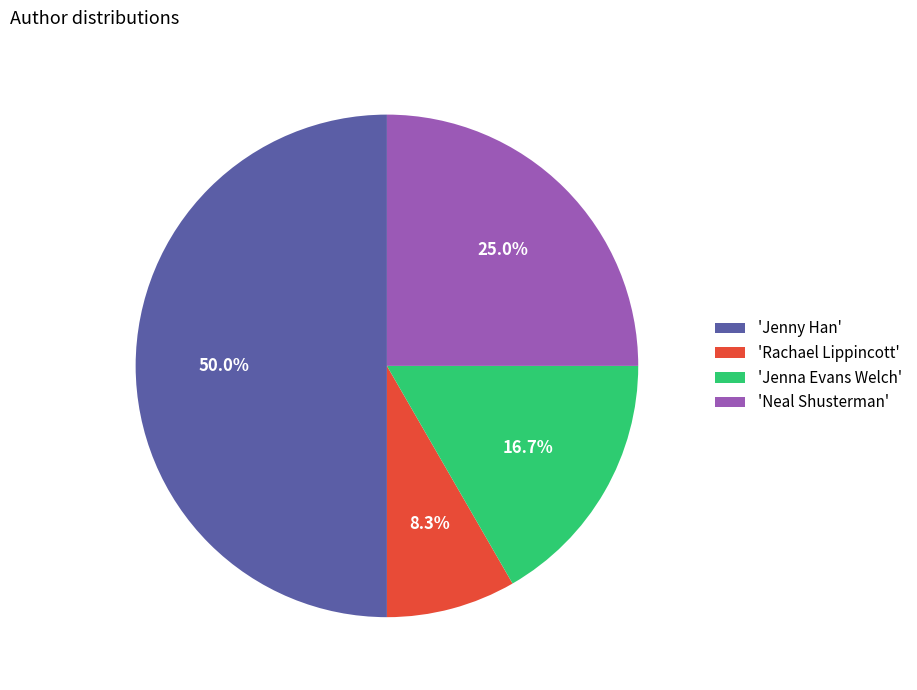

What is the total percentage of 'Jenna Evans Welch' and 'Rachael Lippincott'?

25.0%